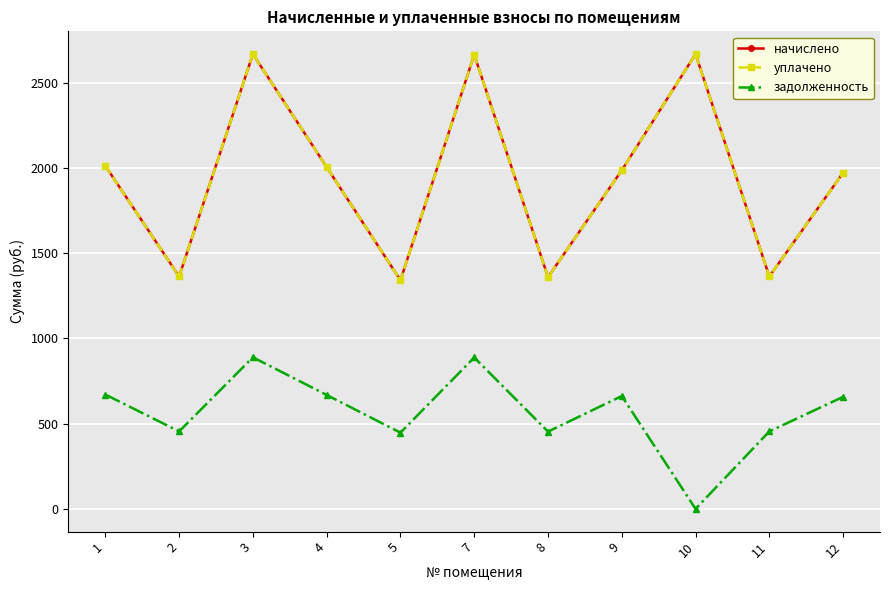

Is this an area chart (filled region under the line)?

No